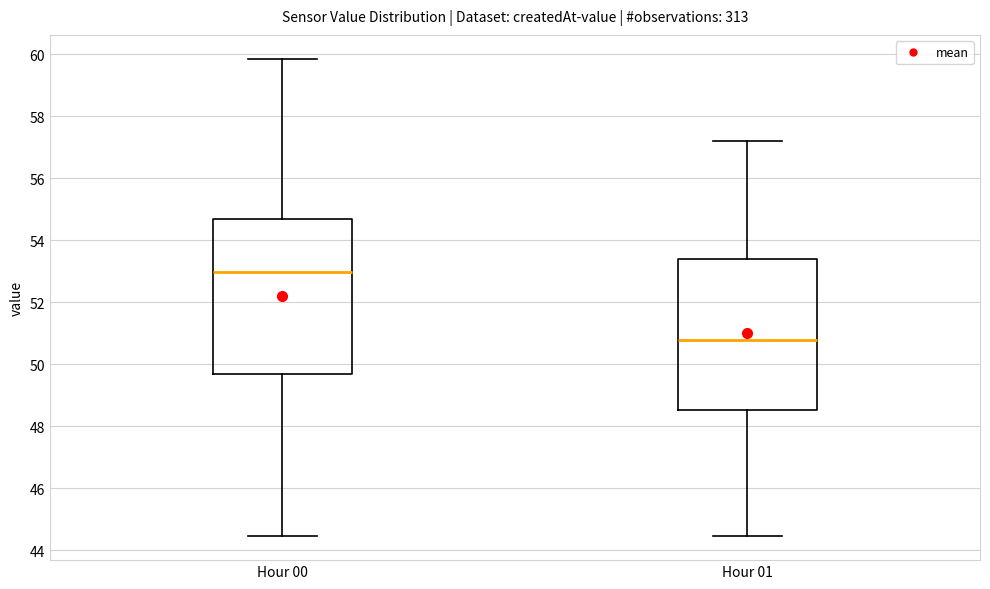

Where does the upper whisker of the box for Hour 01 end on the y-axis? The values are not printed on the chart, so give them approximately, as read against the axis.

57.2